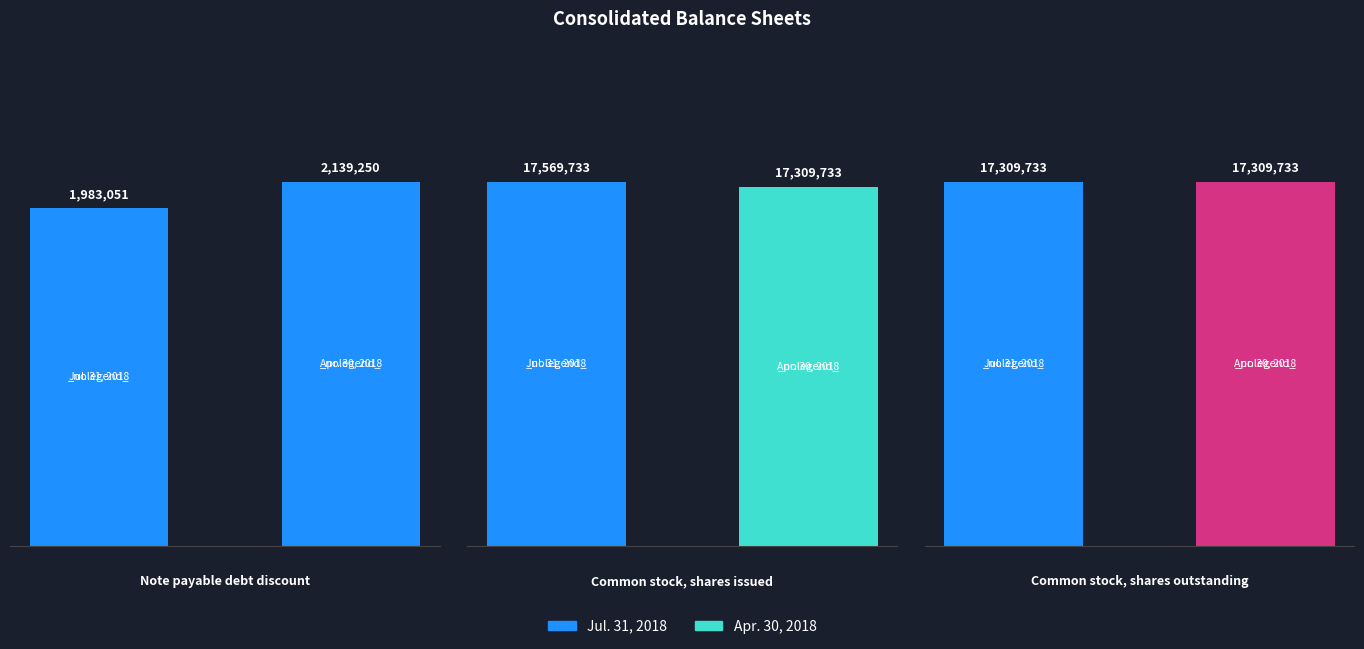

What is the value of the Common stock, shares issued bar at the 2nd from the left?

17309733